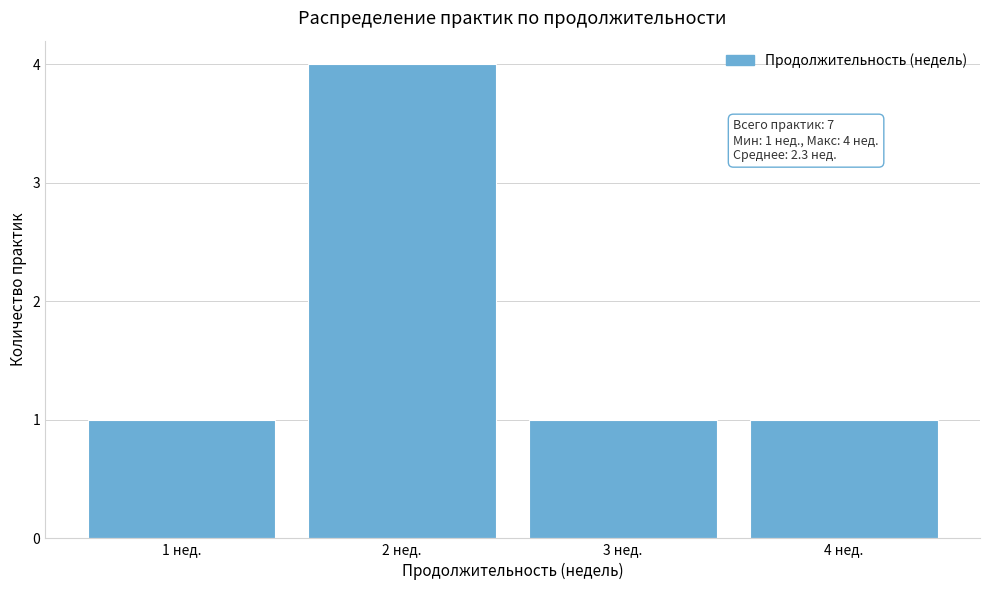

Reading left to right, transcribe all the data shown in this chart.

1 нед.=1	2 нед.=4	3 нед.=1	4 нед.=1